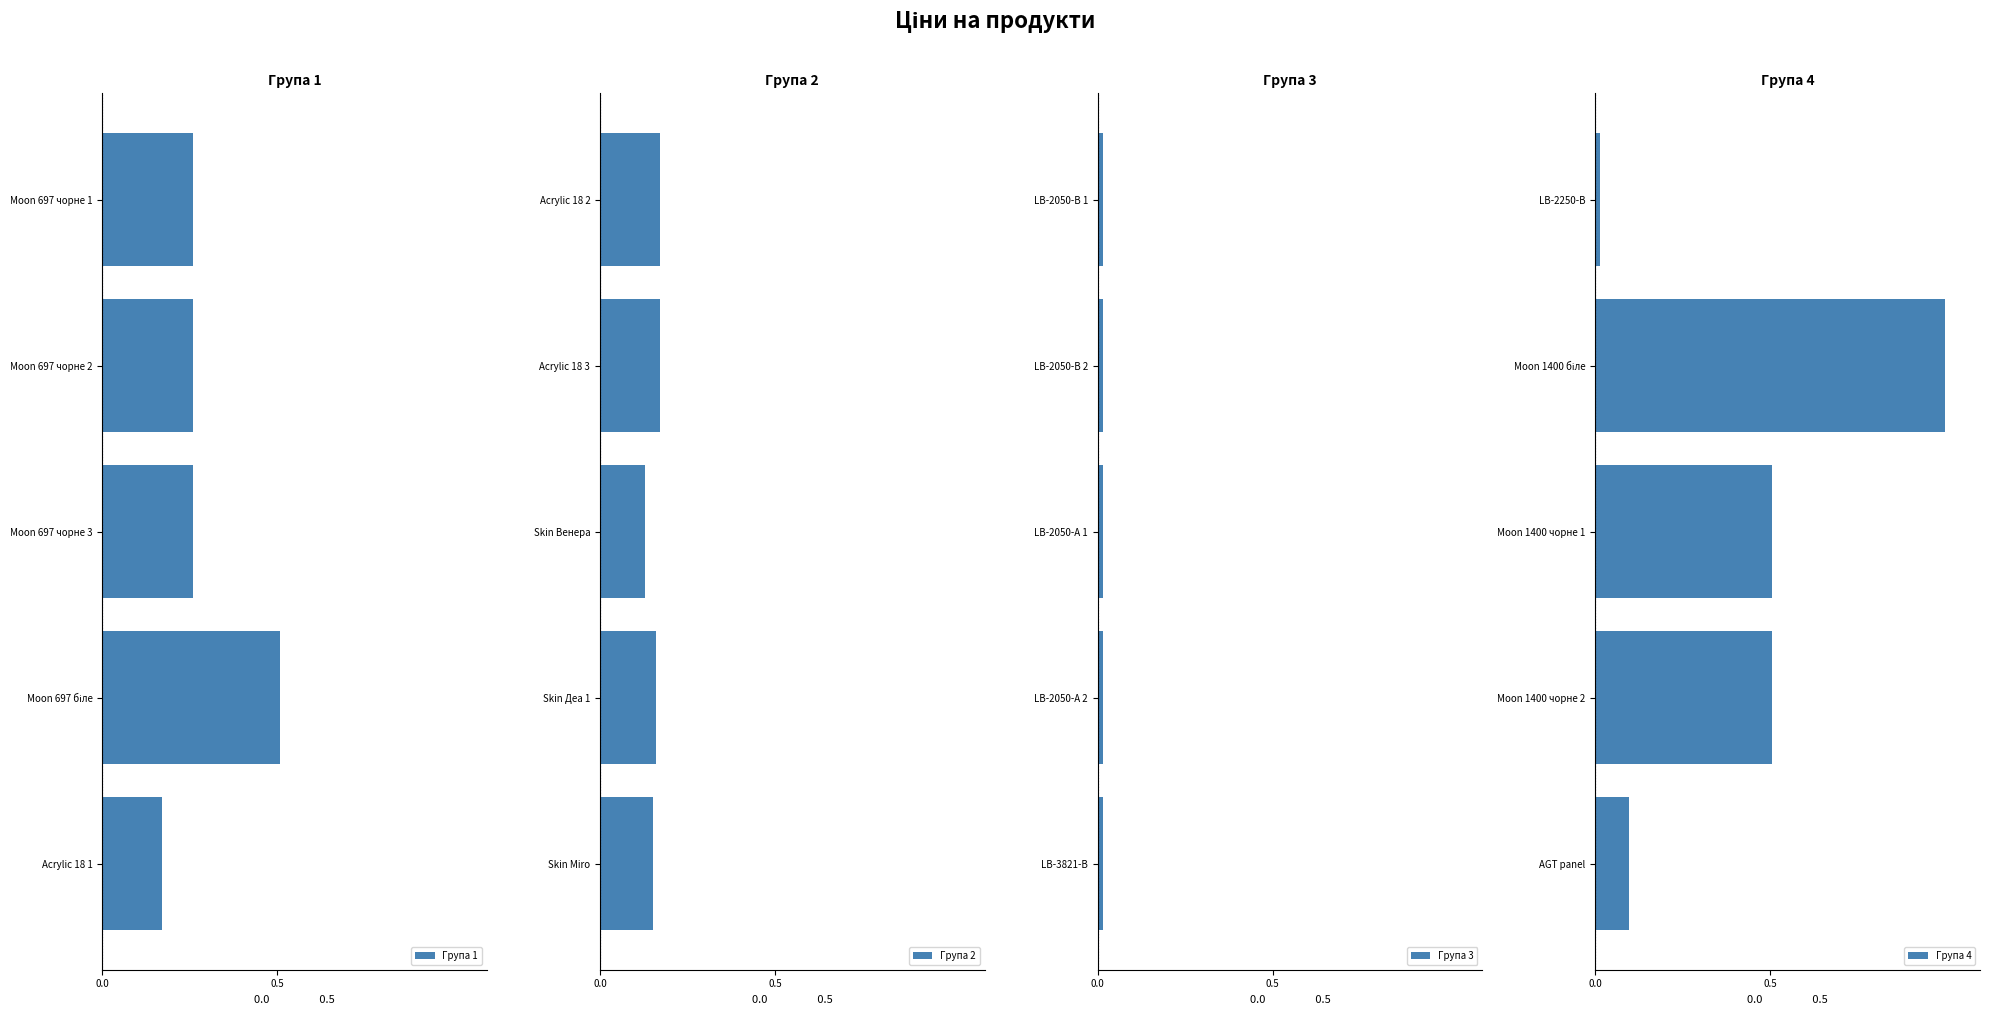

What is the difference between the second highest and second lowest values in the Група 4 series?

0.4